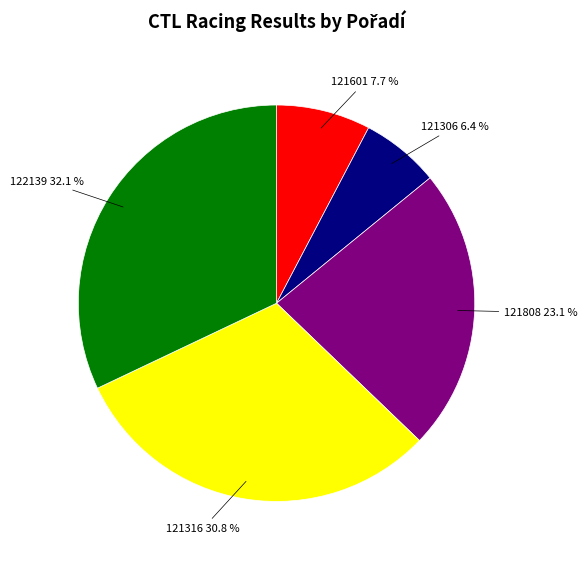

Does any single category account for the majority?

No